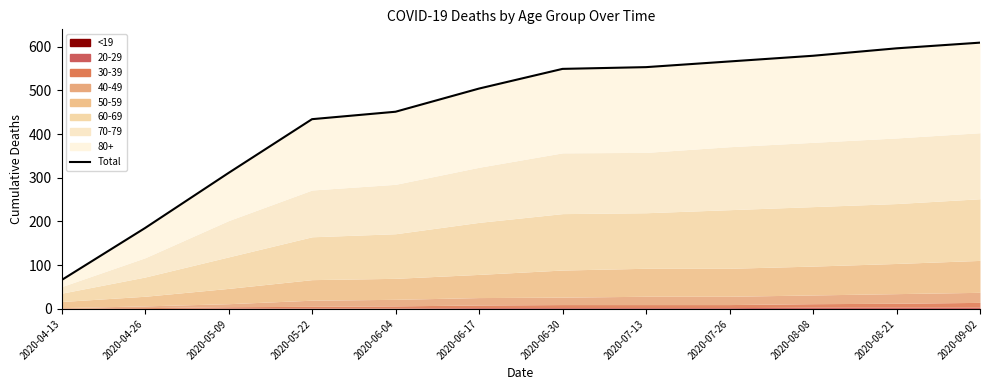

What is the label of the 5th point from the right?

2020-07-13